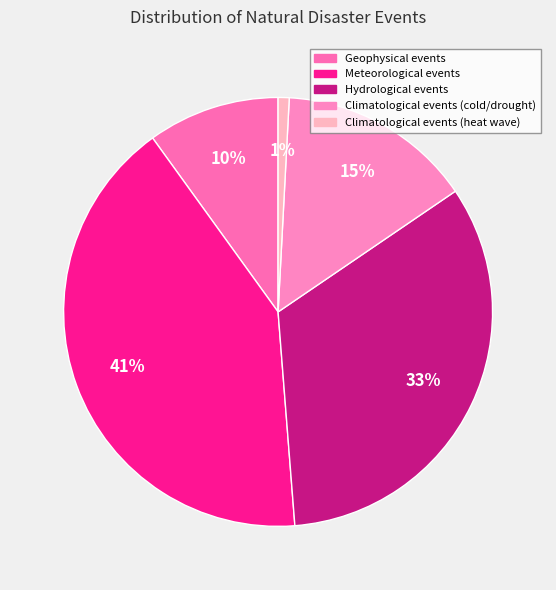

Does any single category account for the majority?

No